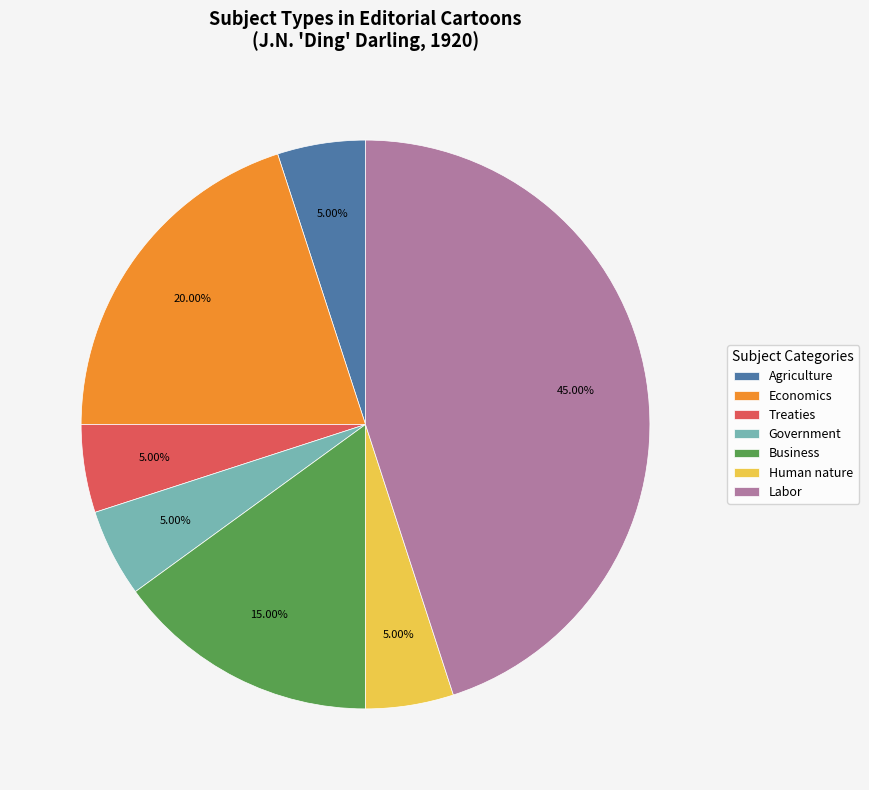

To the nearest percent, what portion does Government represent?

5%